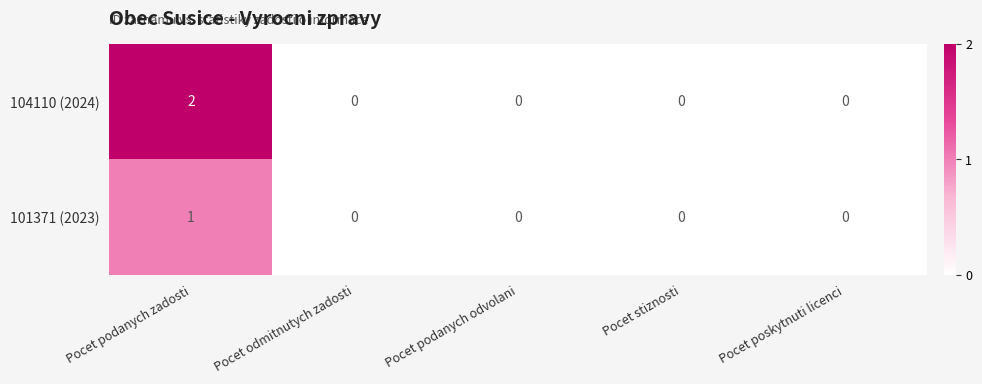

Which category has the highest value in the 101371 (2023) series?

Pocet podanych zadosti